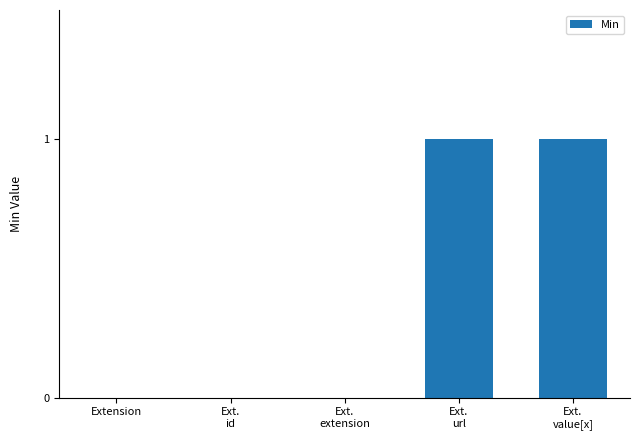

Are the bars horizontal?

No